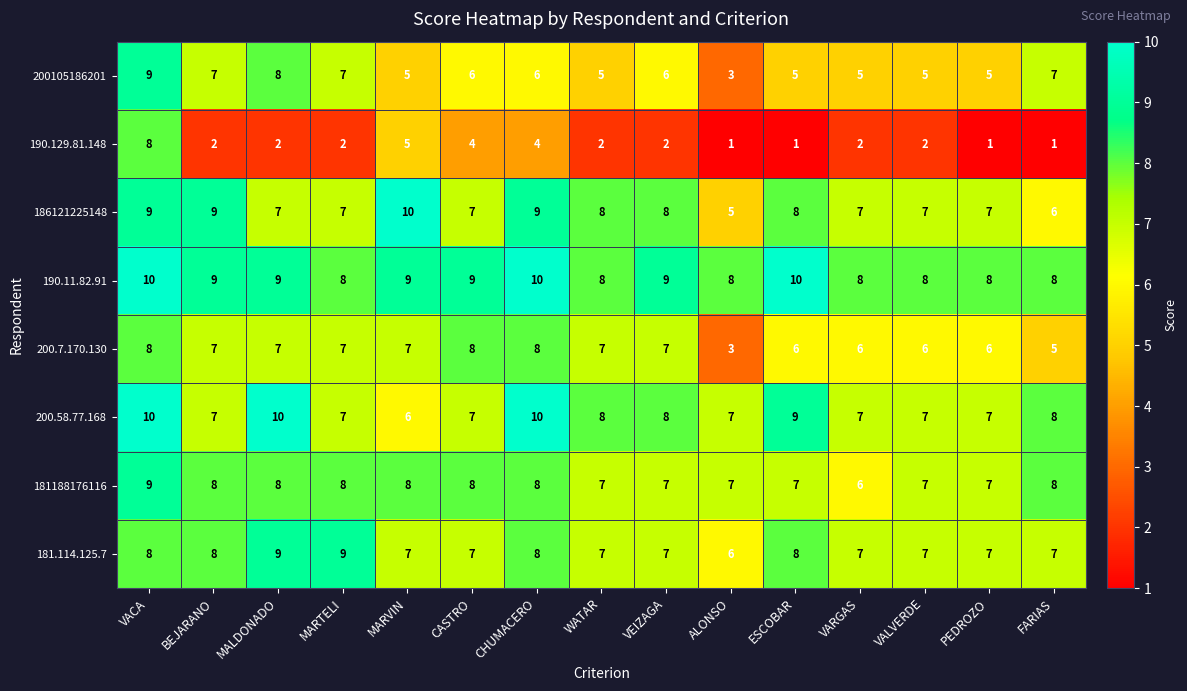

Where does the 181.114.125.7 series first go above 7?

VACA